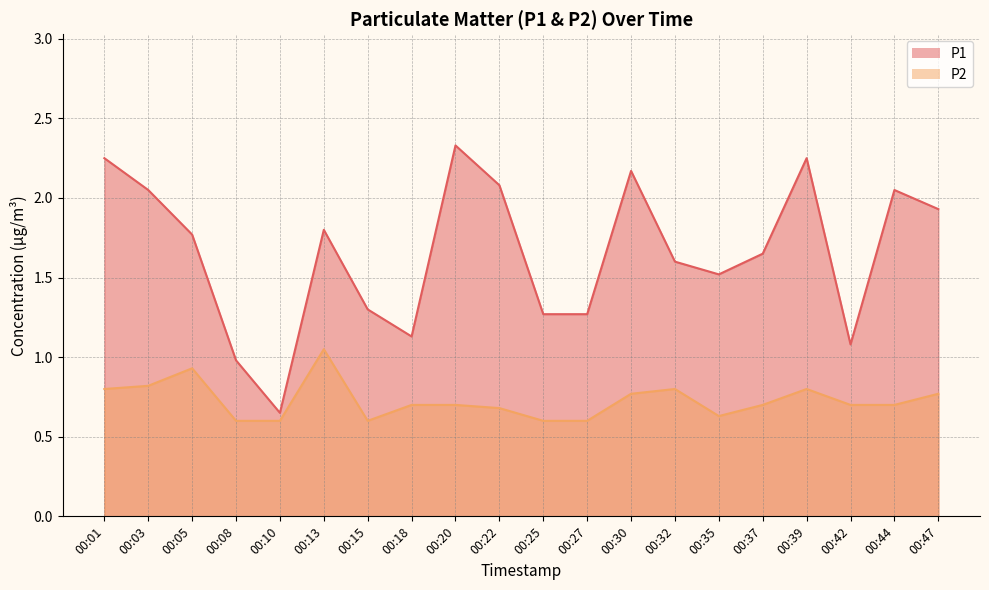

The P2 series shows 0.3 at 00:42. True or false?

False